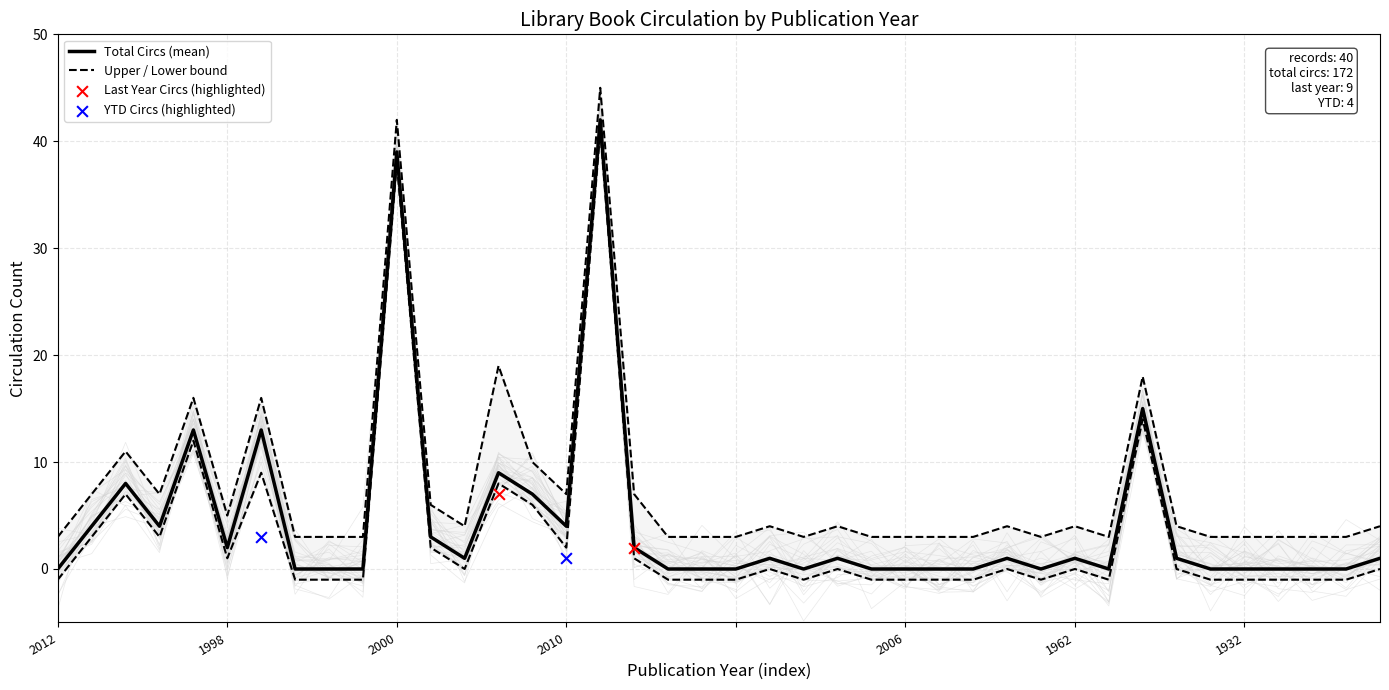

What is the highest value of the Total Circs (mean) series?

42